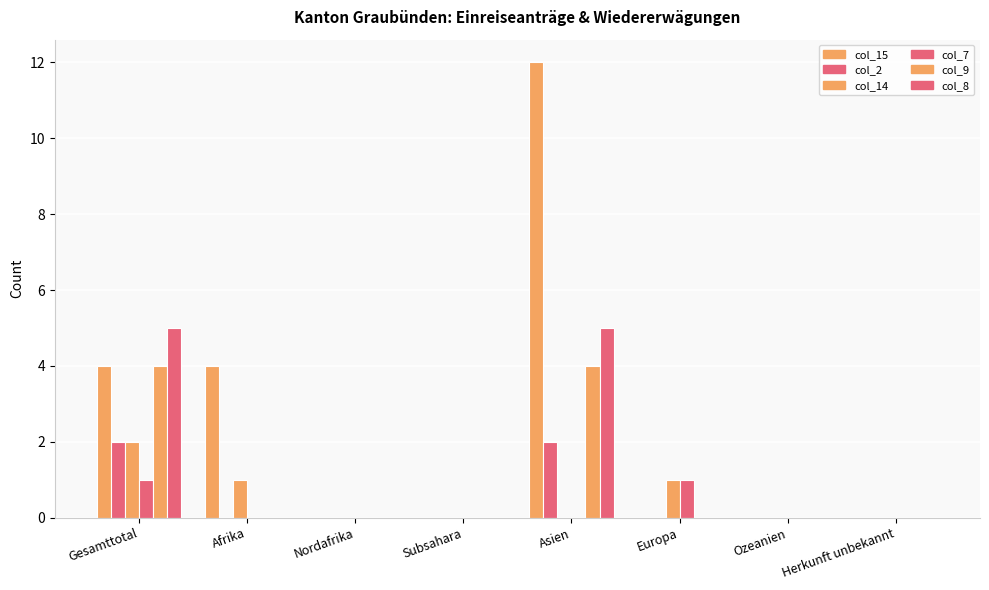

Which has a higher value, Subsahara or Ozeanien?

Subsahara